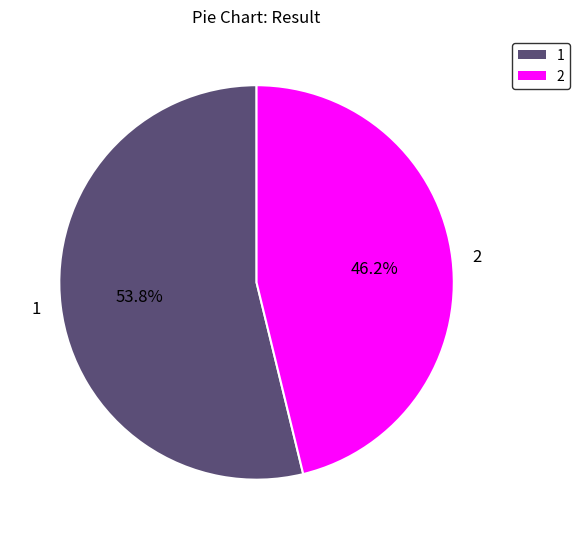

True or false: 2 accounts for 53% of the total.

False